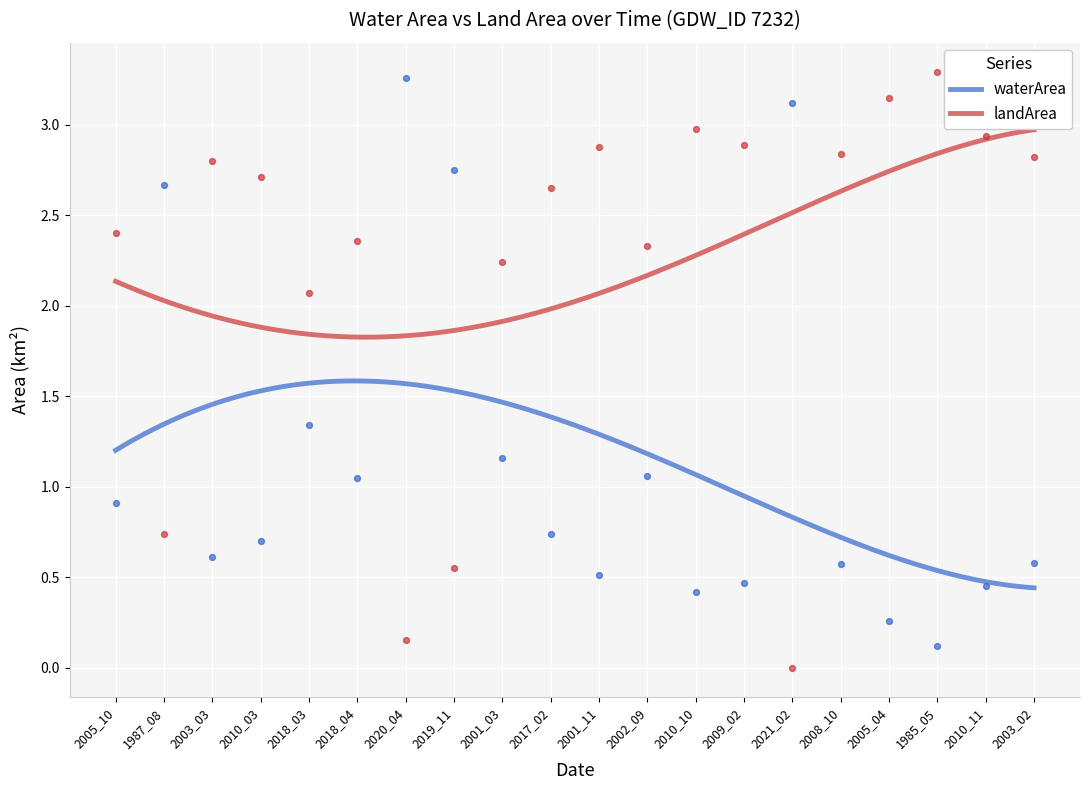

What is the total value across all series at 2008_10?

3.4